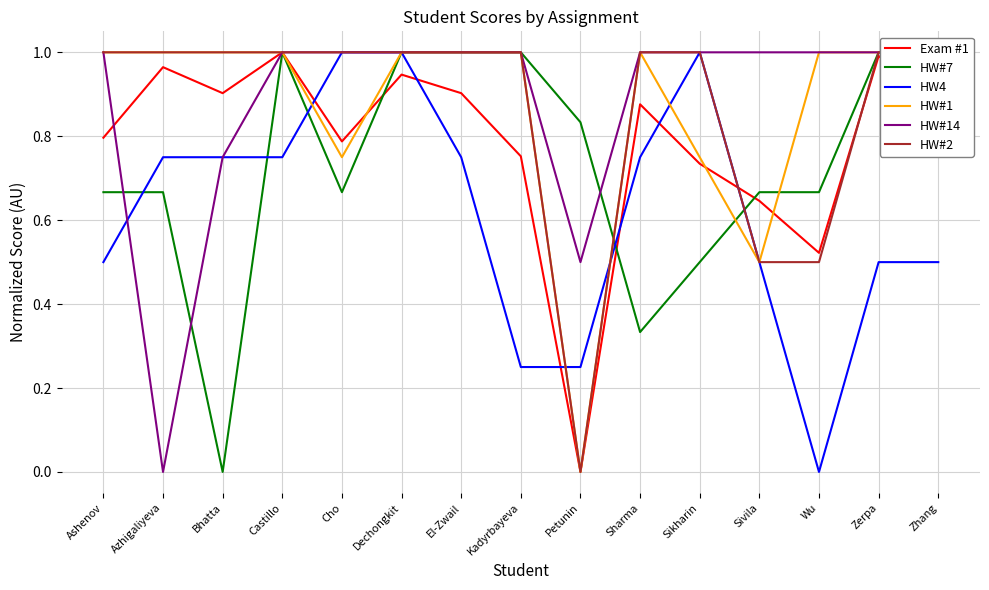

At which category does HW#14 reach its first local valley?

Azhigaliyeva